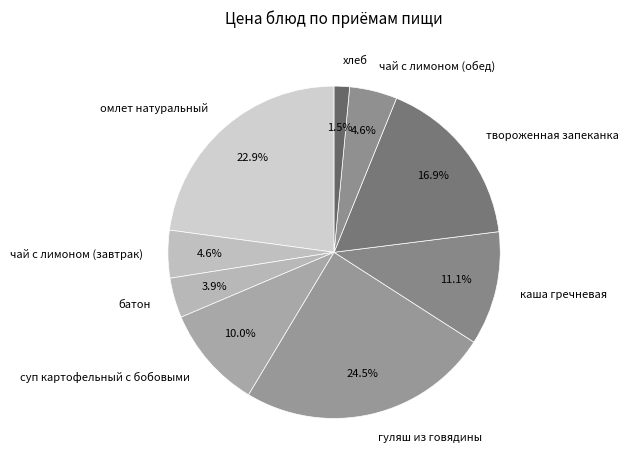

Between гуляш из говядины and омлет натуральный, which is larger?

гуляш из говядины